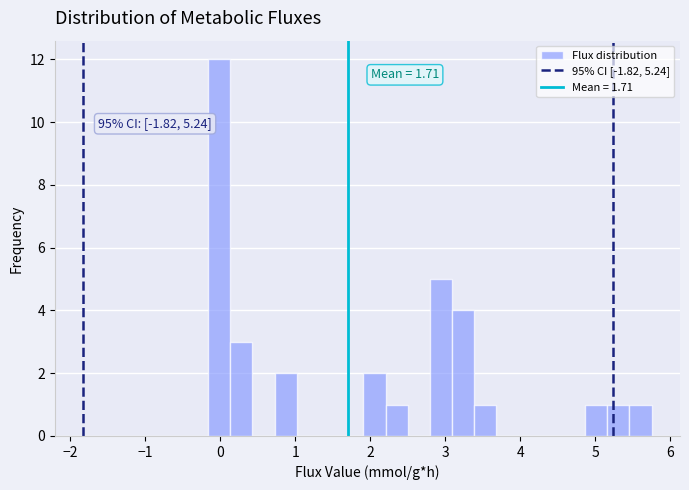

Read against the x-axis, roughly where is the centre of the tallest bar?

0.0